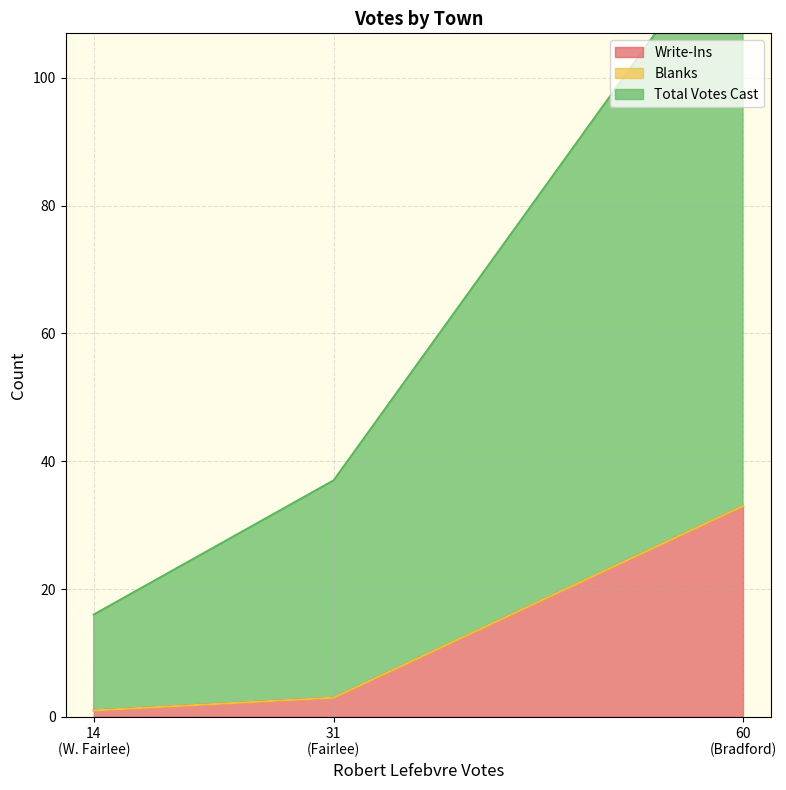

What is the minimum value for Total Votes Cast?

16